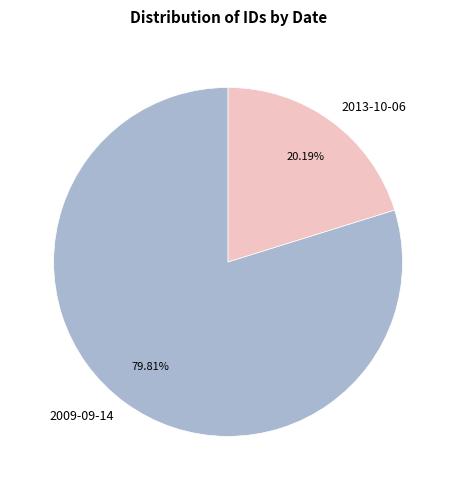

Rank the categories by value from lowest to highest.

2013-10-06, 2009-09-14